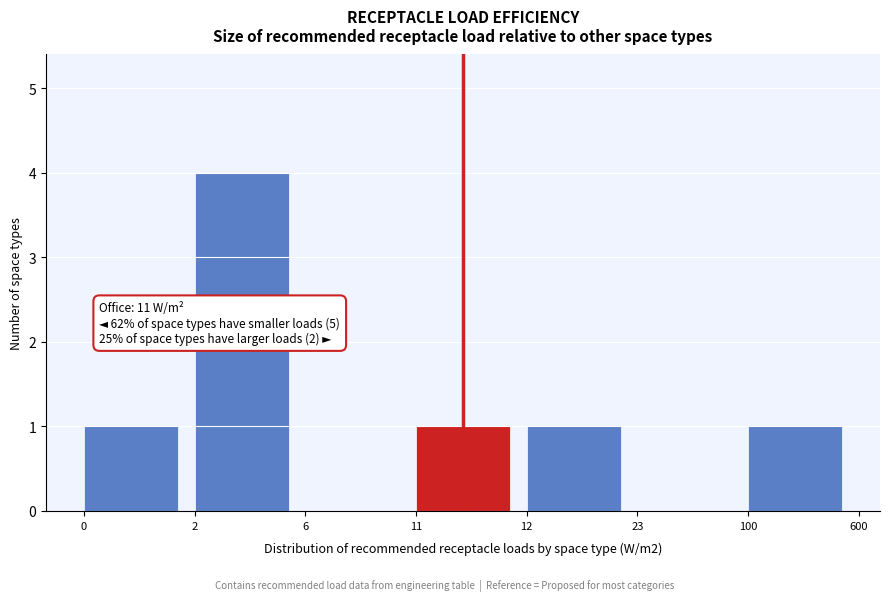

Reading left to right, transcribe all the data shown in this chart.

0=1	2=4	6=0	11=1	12=1	23=0	100=1